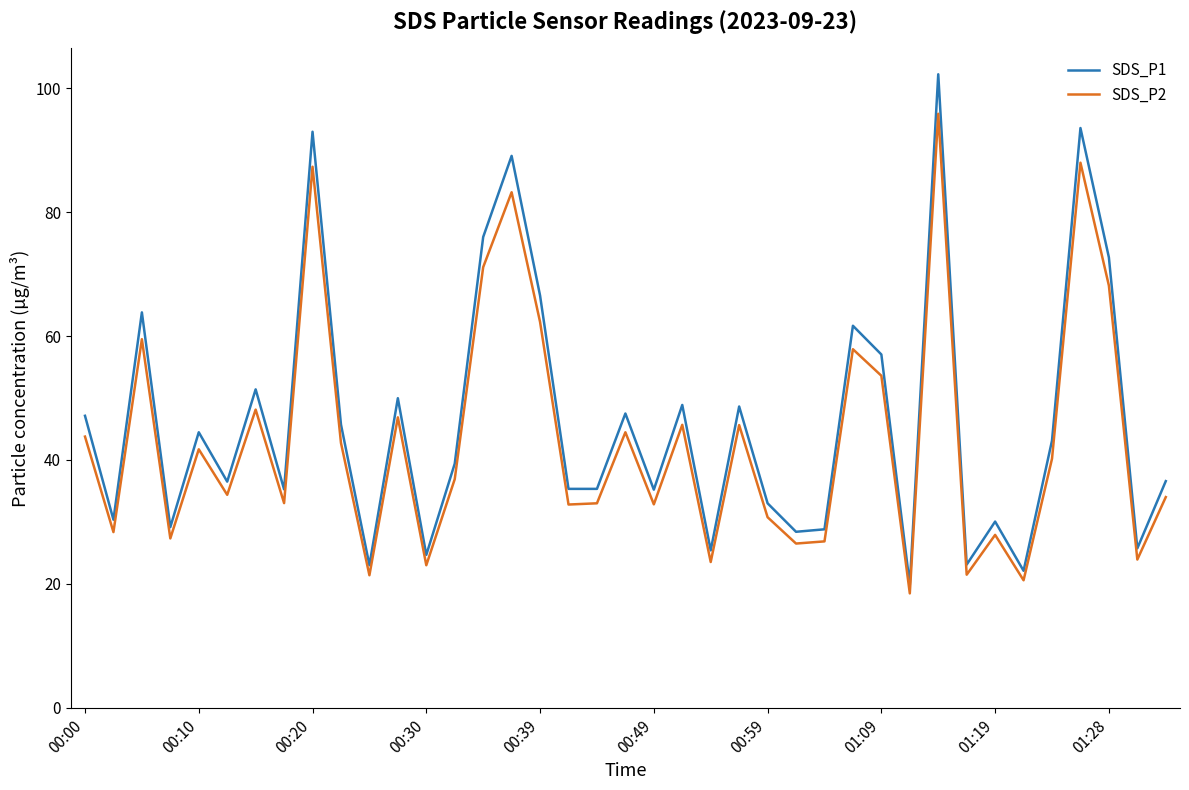

What is the highest value of the SDS_P1 series?

102.3